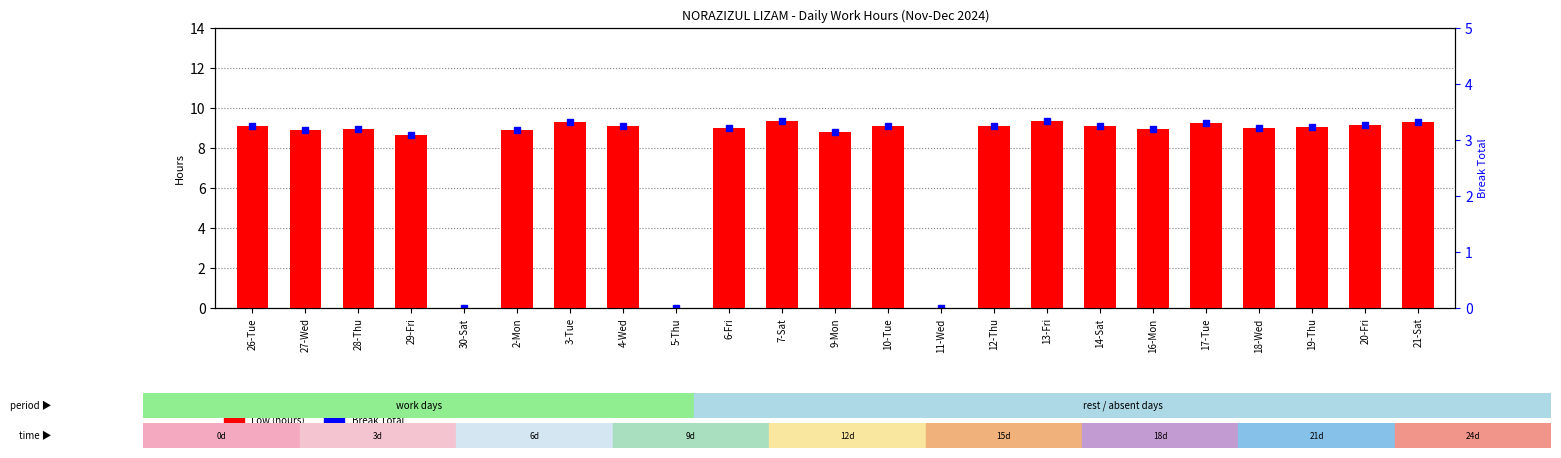

List the series in order of their overall mean, highest first.

Low (hours), Break Total